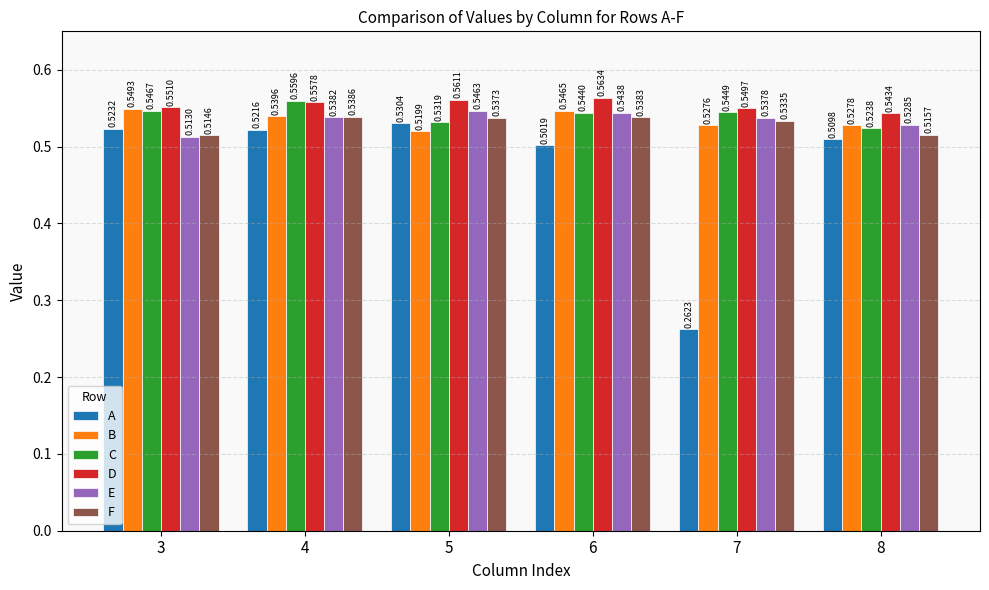

What is the sum of the A values at 7 and 8?

0.8